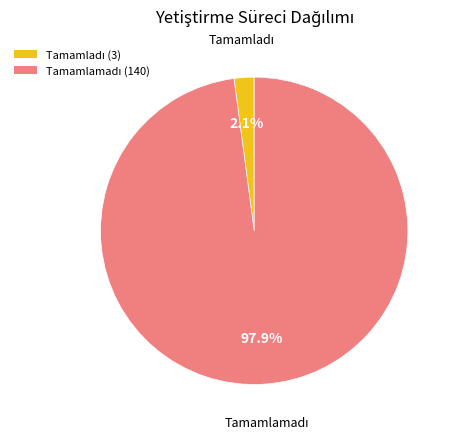

Is there any slice that represents more than half of the pie?

Yes